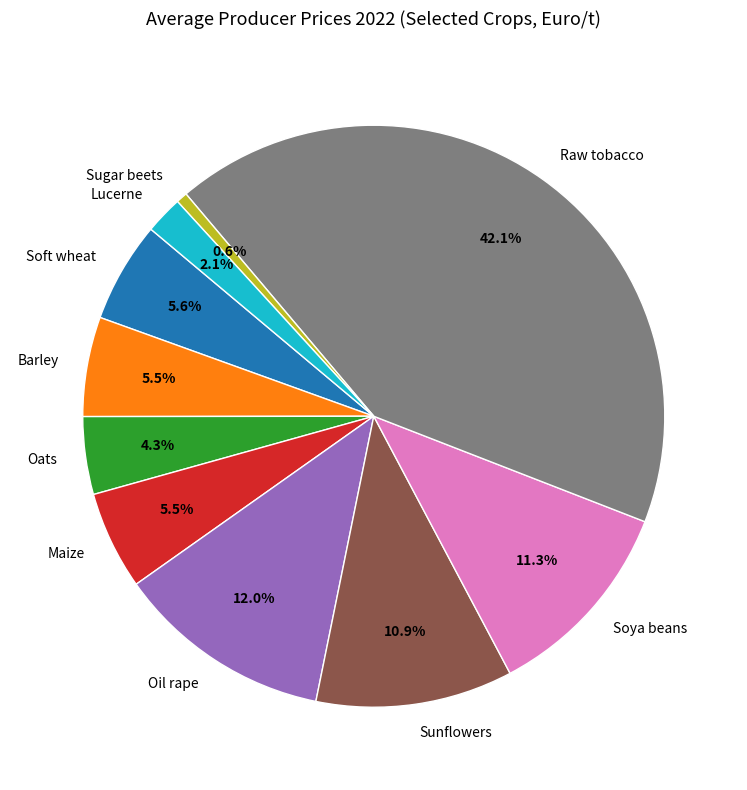

To the nearest percent, what portion does Sunflowers represent?

11%